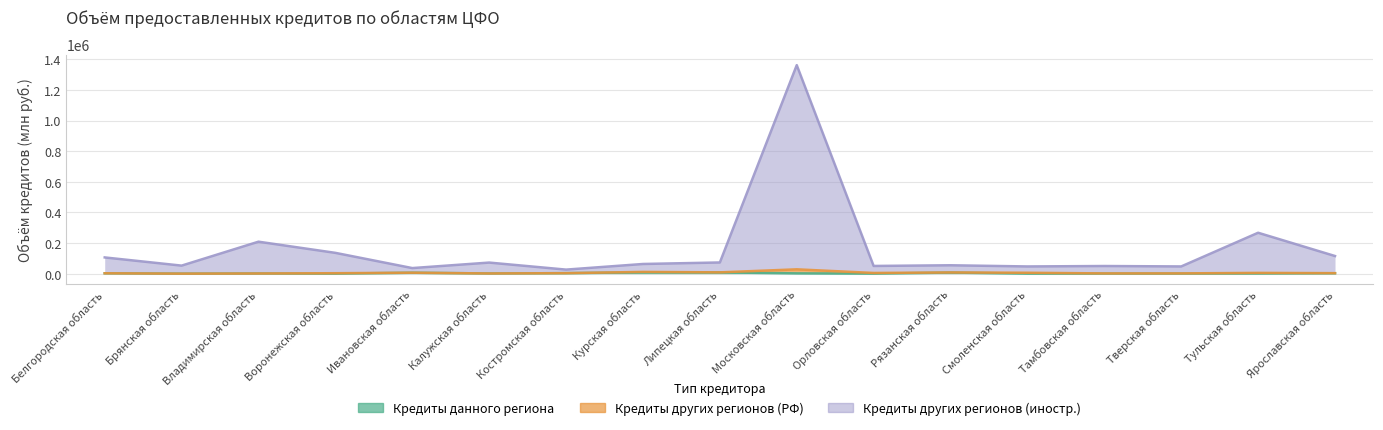

Is the value of Кредиты других регионов (иностр.) at Липецкая область greater than the value of Кредиты данного региона at Ярославская область?

Yes